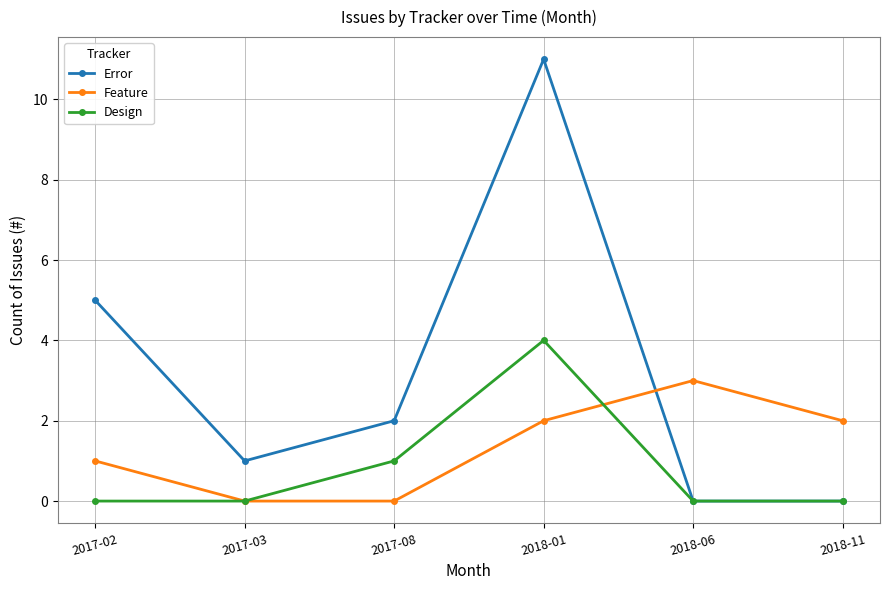

At 2018-01, list the series in order from smallest to largest.

Feature, Design, Error